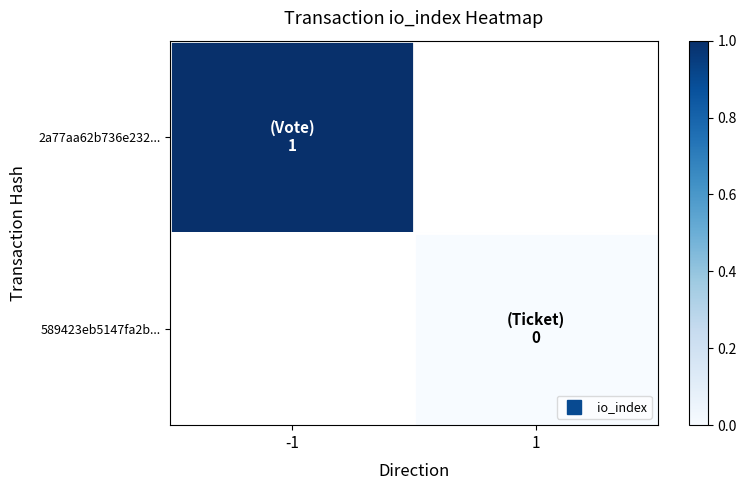

List the series in order of their overall mean, lowest first.

2a77aa62b736e232..., 589423eb5147fa2b...